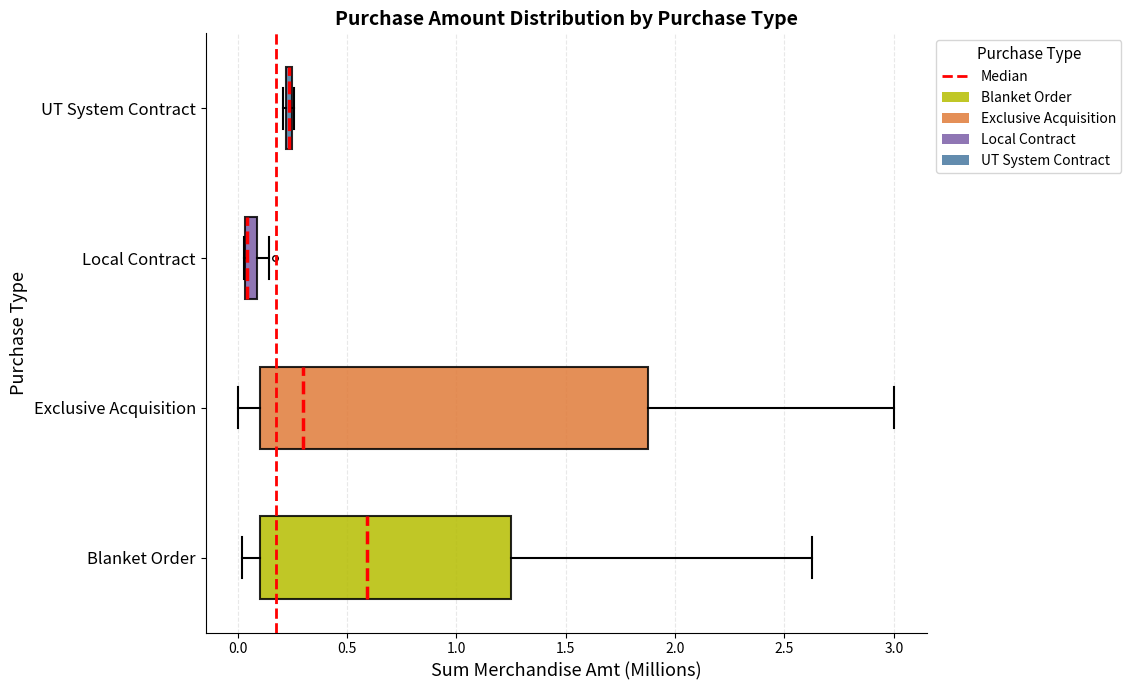

Which box is the widest, from its left edge to its right edge?

Exclusive Acquisition